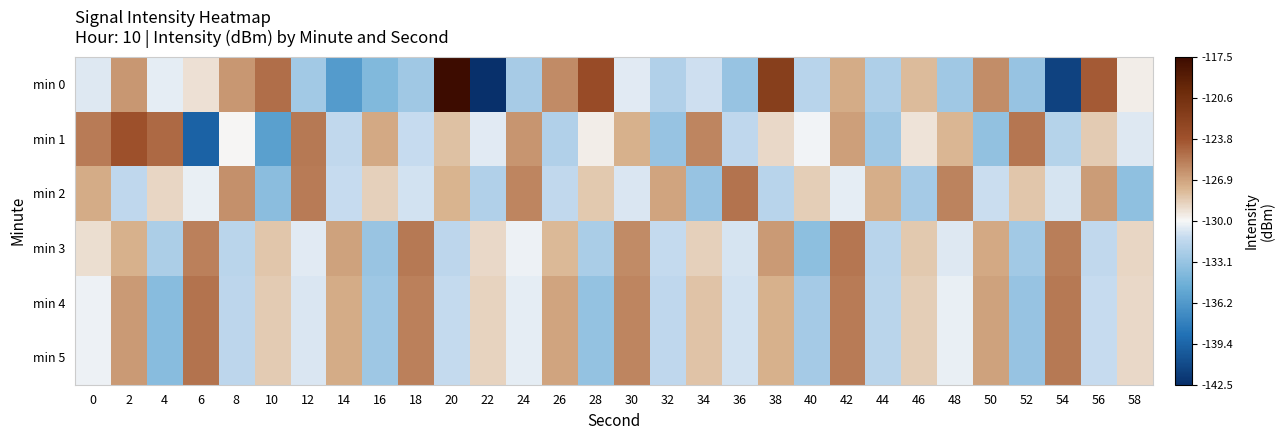

Reading left to right, transcribe all the data shown in this chart.

min 0: 0=-130.6	2=-126.4	4=-130.4	6=-129.2	8=-126.5	10=-124.9	12=-132.7	14=-136.1	16=-134.1	18=-132.7	20=-117.5	22=-142.4	24=-132.5	26=-125.9	28=-123.3	30=-130.6	32=-132.1	34=-131.0	36=-133.1	38=-122.0	40=-131.8	42=-127.2	44=-132.2	46=-127.8	48=-132.8	50=-126.0	52=-133.1	54=-141.4	56=-124.1	58=-129.6
min 1: 0=-125.4	2=-123.6	4=-124.7	6=-139.5	8=-129.9	10=-135.8	12=-125.3	14=-131.4	16=-127.1	18=-131.2	20=-128.0	22=-130.5	24=-126.3	26=-132.1	28=-129.7	30=-127.4	32=-133.2	34=-125.8	36=-131.5	38=-128.9	40=-130.1	42=-126.7	44=-132.8	46=-129.3	48=-127.6	50=-133.4	52=-125.2	54=-131.9	56=-128.4	58=-130.6
min 2: 0=-127.2	2=-131.5	4=-128.8	6=-130.3	8=-126.1	10=-133.7	12=-125.4	14=-131.2	16=-128.6	18=-130.9	20=-127.5	22=-132.1	24=-125.8	26=-131.4	28=-128.3	30=-130.7	32=-126.9	34=-133.2	36=-125.1	38=-131.8	40=-128.5	42=-130.4	44=-127.3	46=-132.6	48=-125.7	50=-131.1	52=-128.2	54=-130.8	56=-126.6	58=-133.5
min 3: 0=-129.1	2=-127.4	4=-132.3	6=-125.6	8=-131.7	10=-128.2	12=-130.5	14=-126.8	16=-133.1	18=-125.3	20=-131.6	22=-128.9	24=-130.2	26=-127.7	28=-132.4	30=-125.9	32=-131.3	34=-128.6	36=-130.8	38=-126.5	40=-133.6	42=-125.2	44=-131.8	46=-128.3	48=-130.6	50=-127.1	52=-132.7	54=-125.5	56=-131.4	58=-128.8
min 4: 0=-130.2	2=-126.5	4=-133.8	6=-125.1	8=-131.6	10=-128.4	12=-130.7	14=-127.2	16=-132.9	18=-125.6	20=-131.3	22=-128.7	24=-130.4	26=-126.9	28=-133.3	30=-125.8	32=-131.5	34=-128.1	36=-130.9	38=-127.4	40=-132.6	42=-125.4	44=-131.7	46=-128.5	48=-130.3	50=-126.8	52=-133.2	54=-125.3	56=-131.2	58=-128.9
min 5: 0=-130.2	2=-126.5	4=-133.8	6=-125.1	8=-131.6	10=-128.4	12=-130.7	14=-127.2	16=-132.9	18=-125.6	20=-131.3	22=-128.7	24=-130.4	26=-126.9	28=-133.3	30=-125.8	32=-131.5	34=-128.1	36=-130.9	38=-127.4	40=-132.6	42=-125.4	44=-131.7	46=-128.5	48=-130.3	50=-126.8	52=-133.2	54=-125.3	56=-131.2	58=-128.9